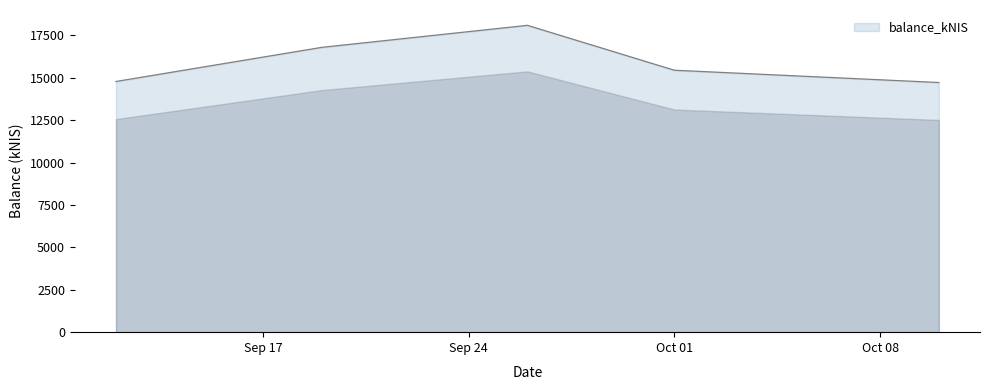

What is the average value?

15965.6